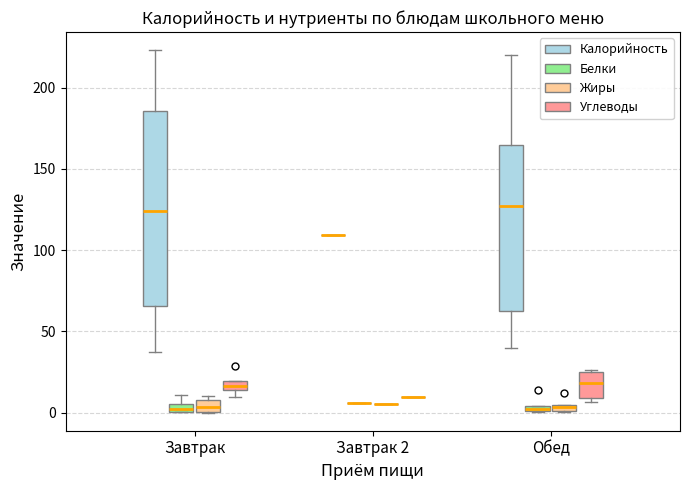

Which box is the tallest, from its lower edge to its upper edge?

Завтрак (Калорийность)